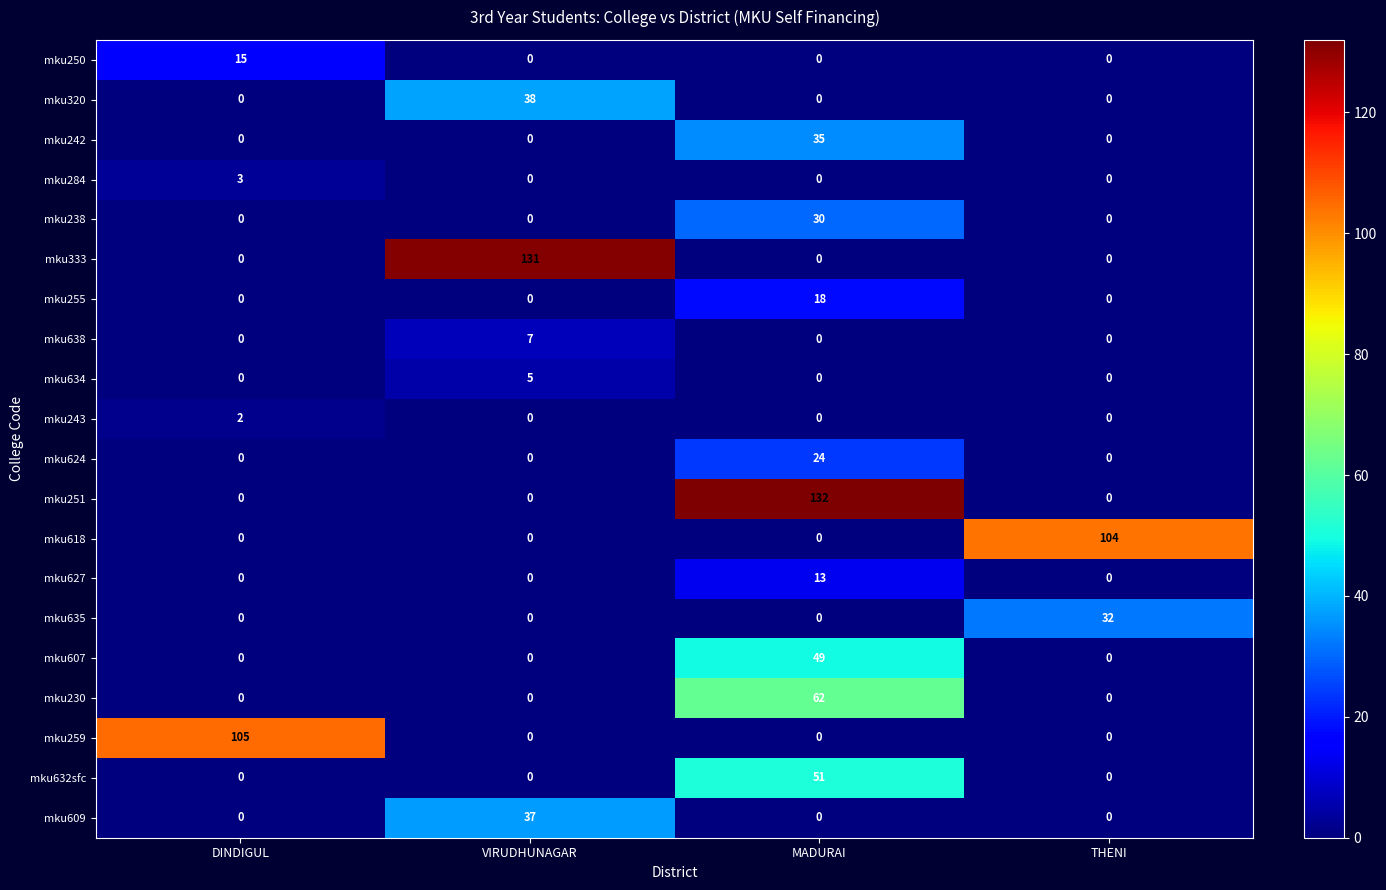

How many mku609 values are between 0 and 37?

4